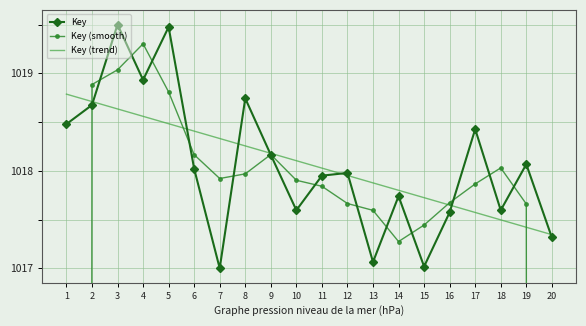

What are all the series names shown in the legend?

Key, Key (smooth), Key (trend)